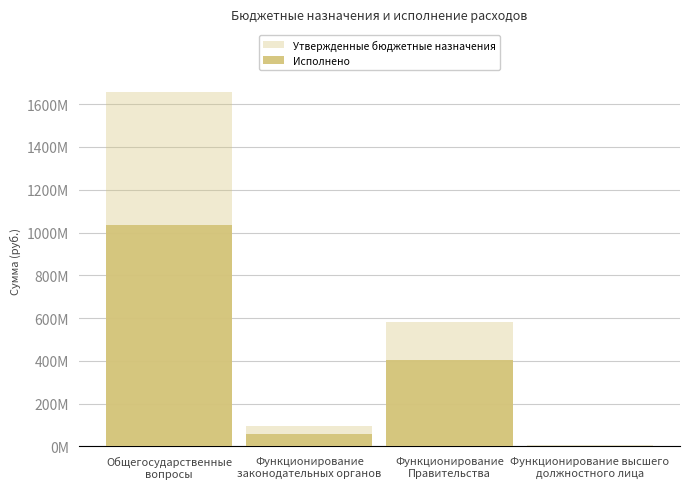

Which series has the widest spread of values?

Утвержденные бюджетные назначения